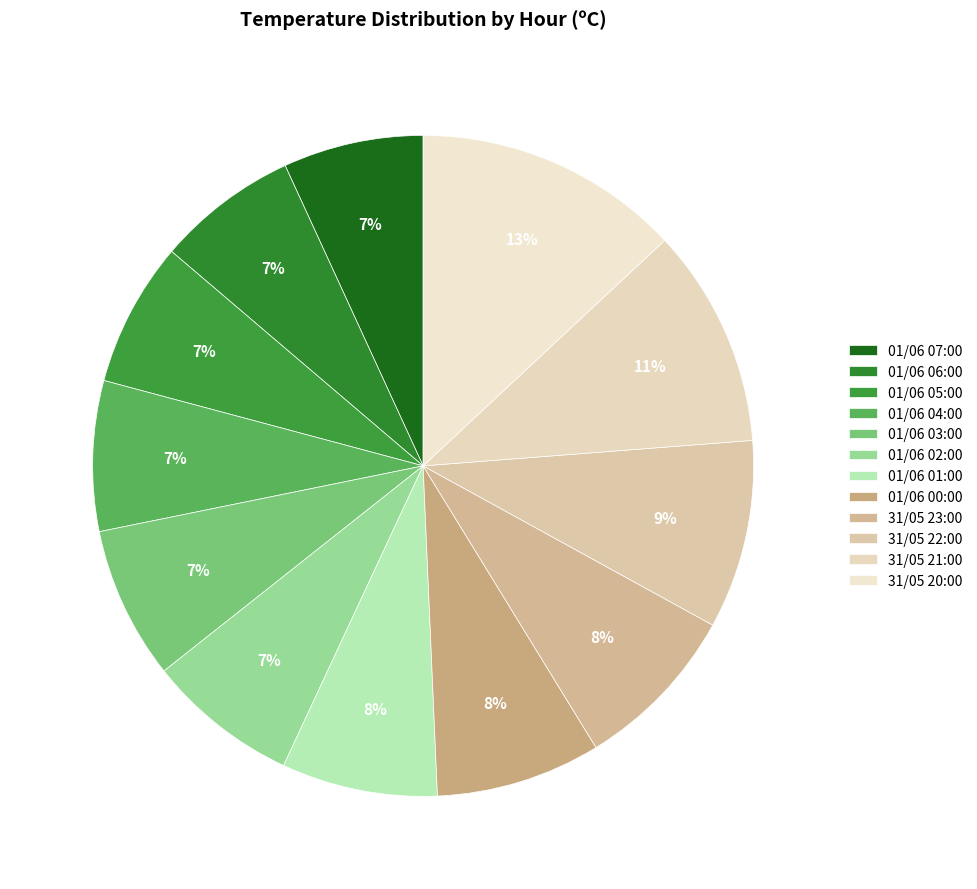

How many slices are in this pie chart?

12